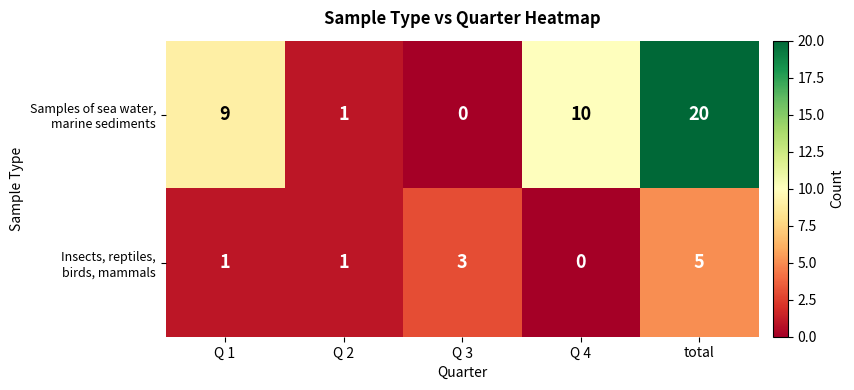

At how many categories does at least one series exceed 8?

3